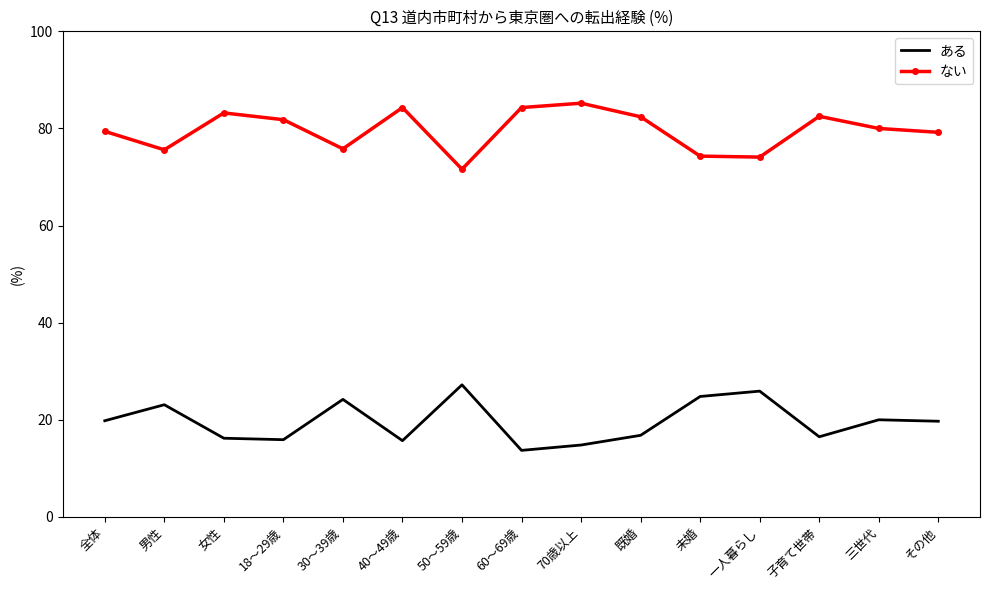

Is the value of ない at 60～69歳 greater than the value of ある at 男性?

Yes